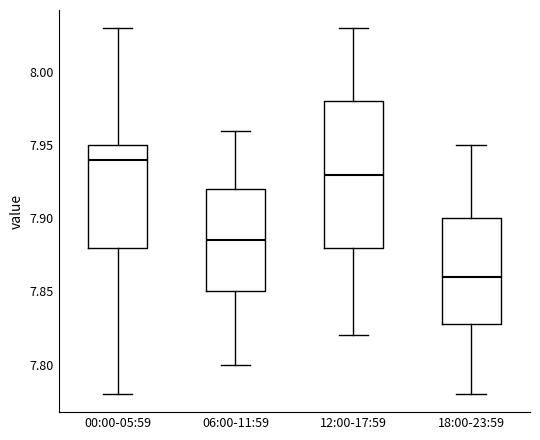

Reading left to right, transcribe this box plot: for each box, give where its median line is, the range the box spans, and where its two whiskers end, as read against the y-axis. The values are not printed on the chart, so give them approximately, as read against the axis.

00:00-05:59: median 7.940, box 7.880 to 7.950, whiskers 7.780 to 8.030
06:00-11:59: median 7.885, box 7.850 to 7.920, whiskers 7.800 to 7.960
12:00-17:59: median 7.930, box 7.880 to 7.980, whiskers 7.820 to 8.030
18:00-23:59: median 7.860, box 7.830 to 7.900, whiskers 7.780 to 7.950